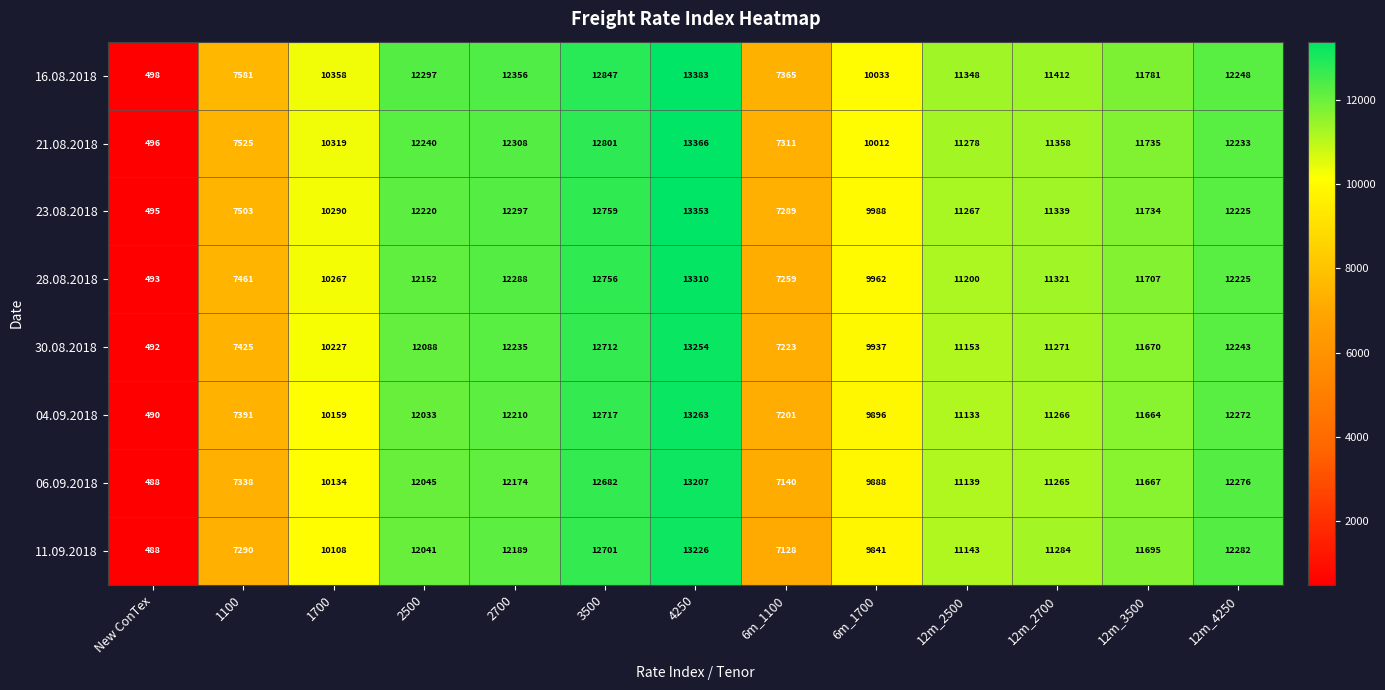

Is the value of 06.09.2018 at 1100 greater than the value of 28.08.2018 at 1100?

No